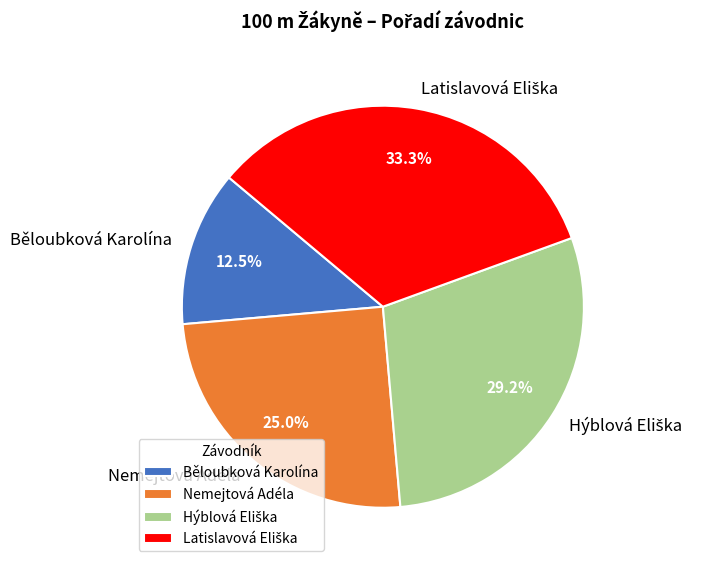

Is the sum of Běloubková Karolína and Nemejtová Adéla greater than half?

No